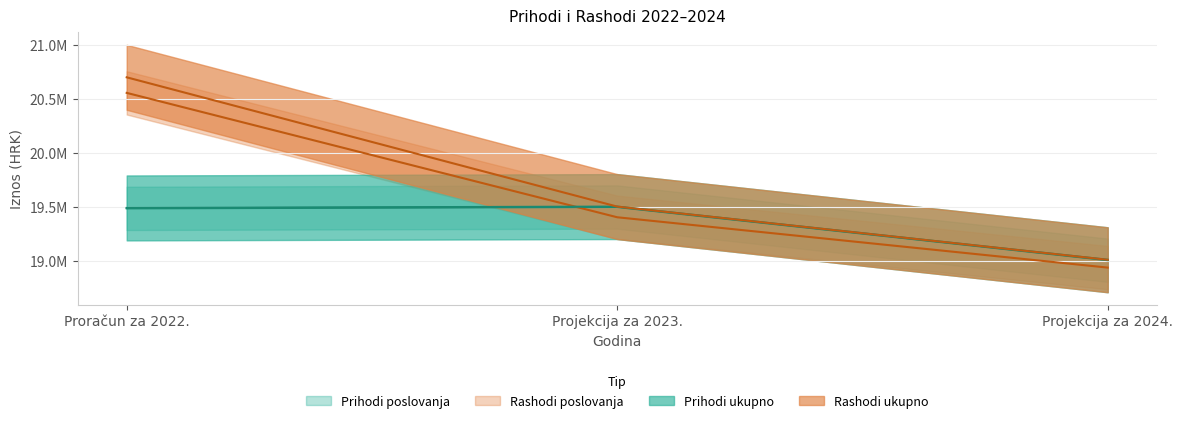

What is the total value across all series at Projekcija za 2023.?

77918197